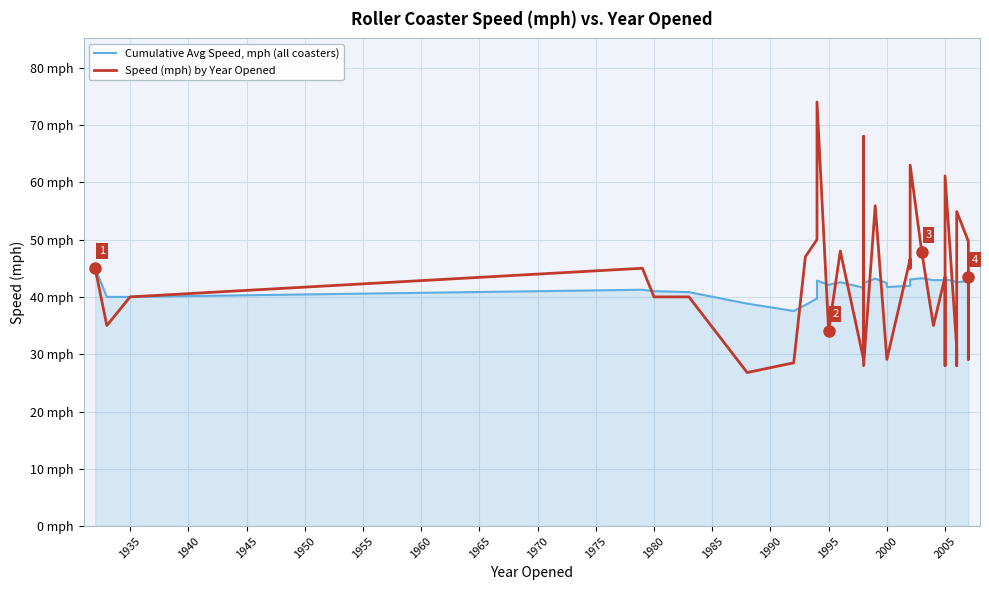

What is the total value across all series at 2005?

86.4